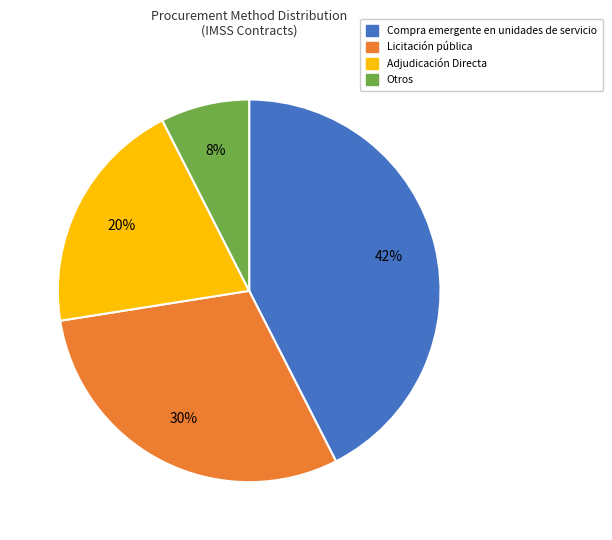

Which has a higher value, Adjudicación Directa or Compra emergente en unidades de servicio?

Compra emergente en unidades de servicio